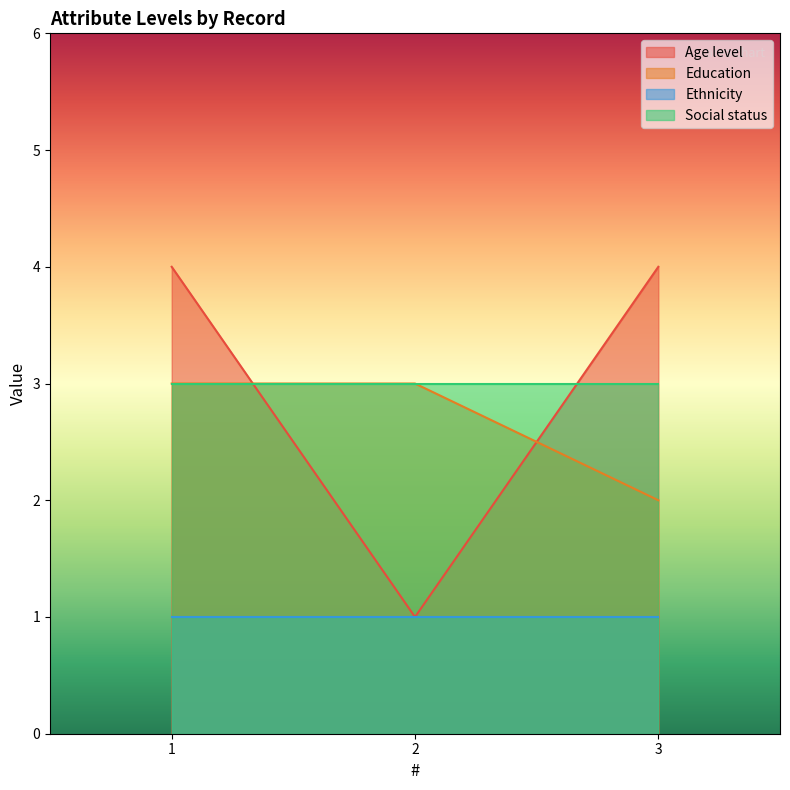

Rank the categories by Age level value from highest to lowest.

1, 3, 2